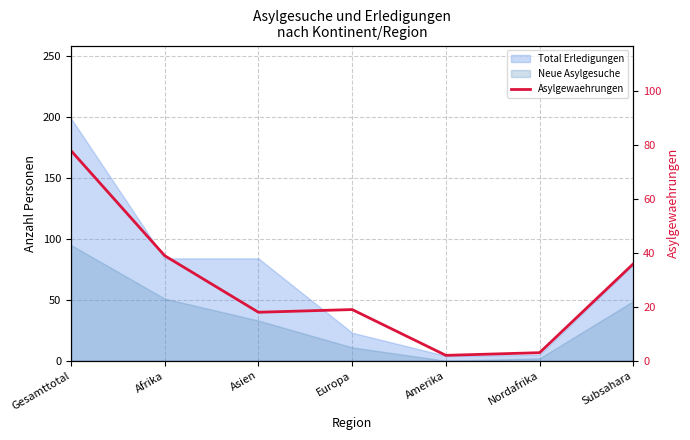

Which category has the lowest value across all series?

Amerika